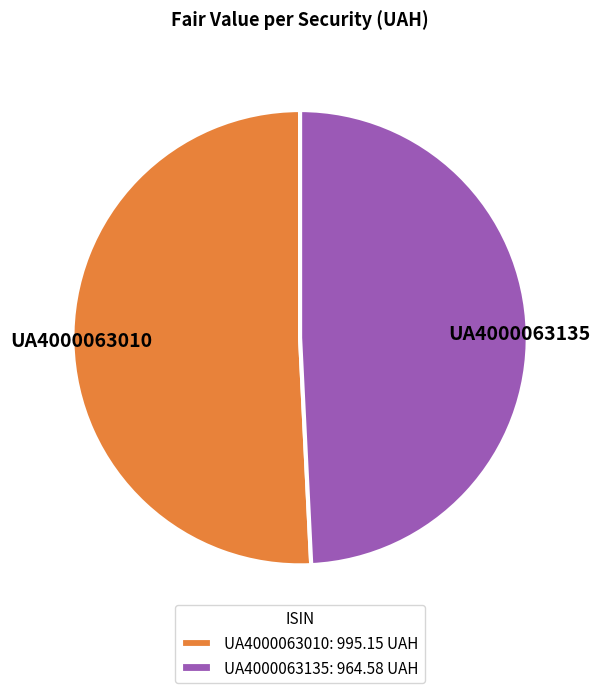

Which slice represents more than half of the pie?

UA4000063010